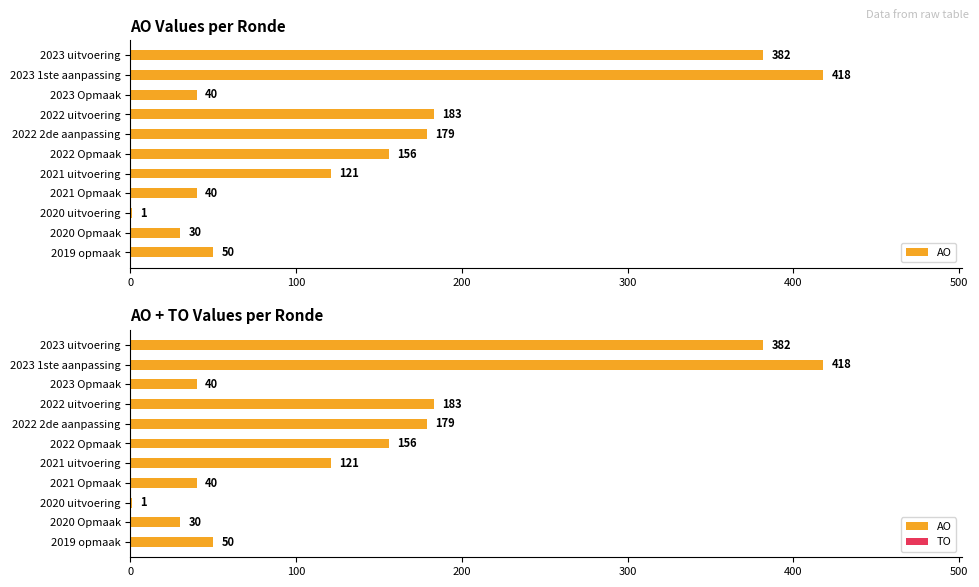

Rank the series at 500 from lowest to highest value.

TO, AO